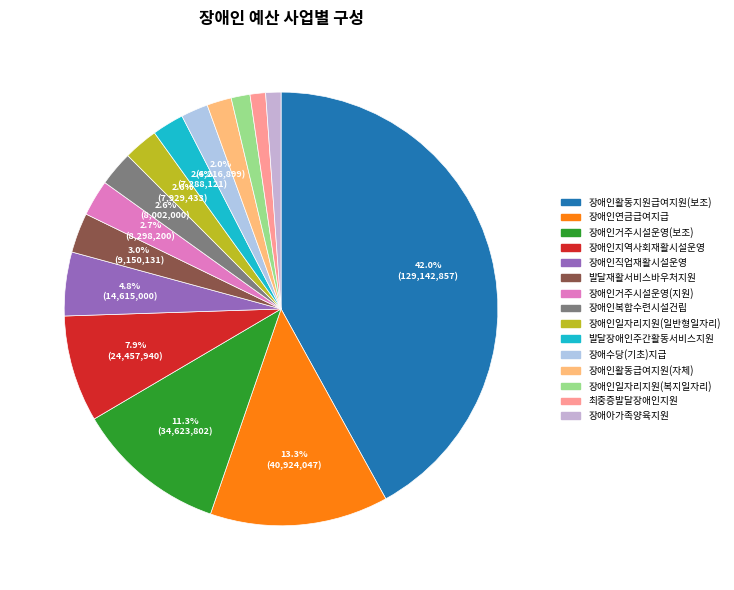

Does any single category account for the majority?

No